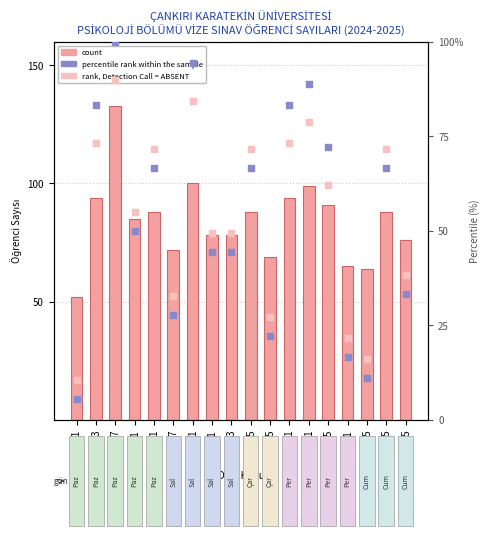

Which series has the widest spread of Y values?

percentile rank within the sample